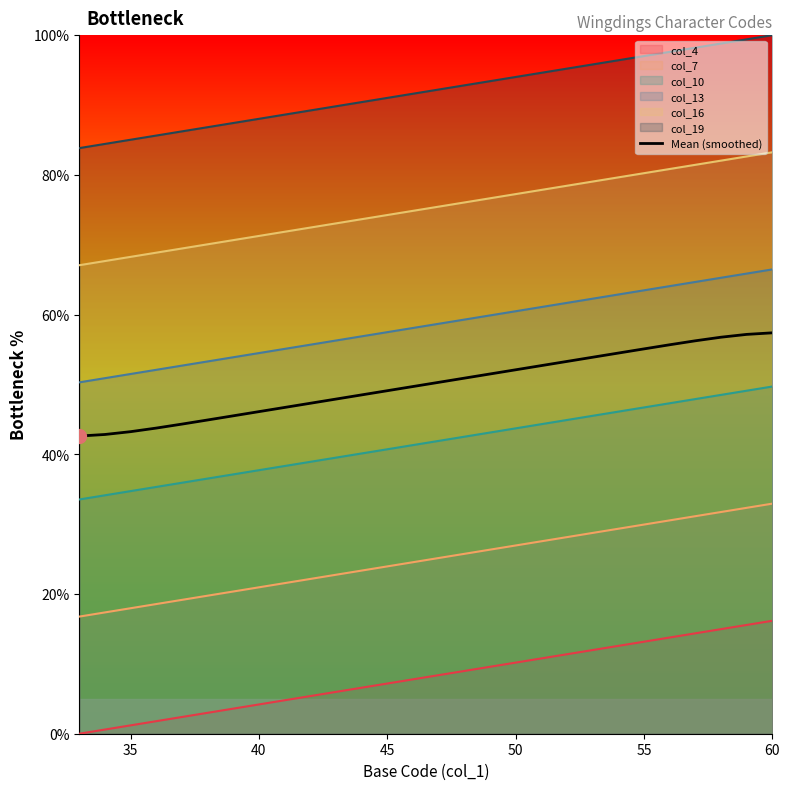

What is the maximum value for col_10?

49.7